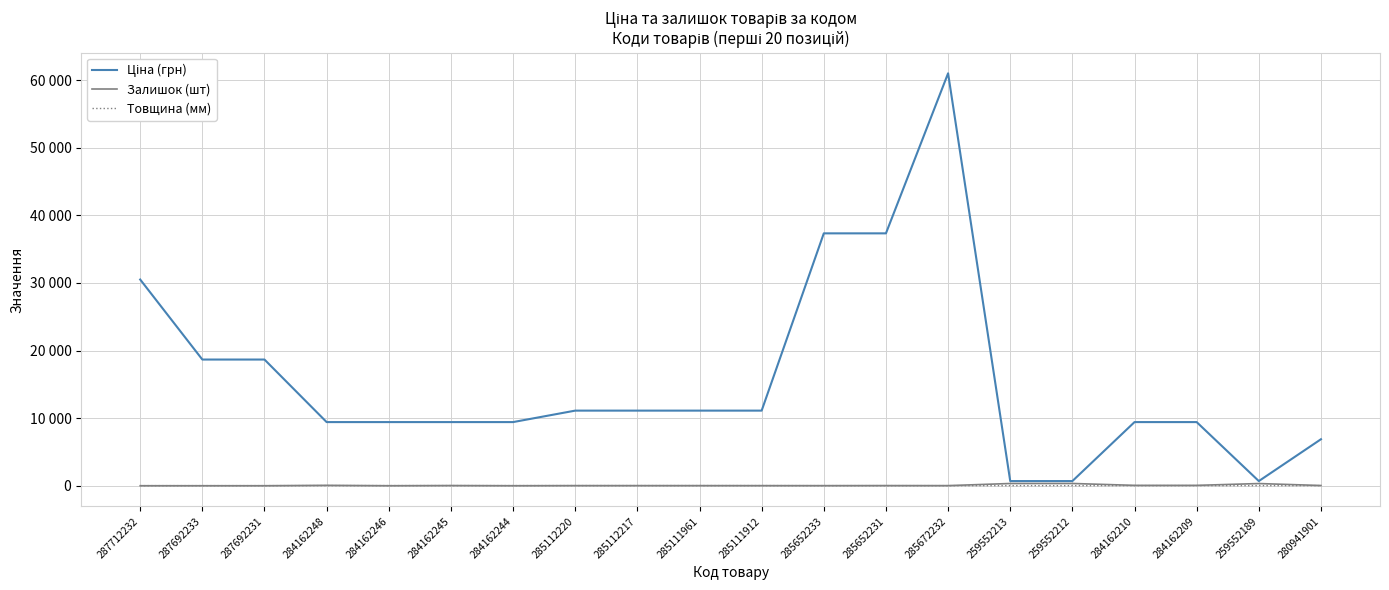

At which label does Залишок (шт) first exceed 17?

284162248